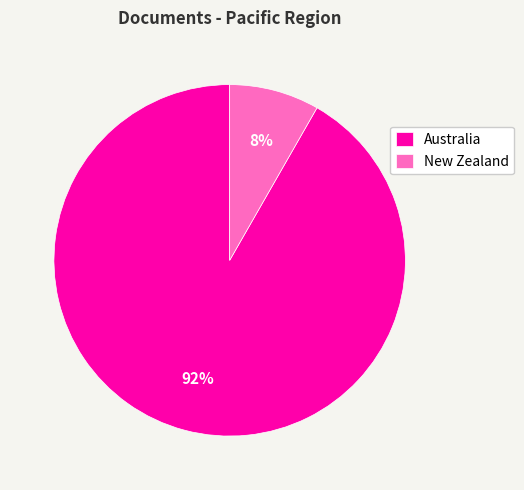

Do Australia and New Zealand together represent more than half of the pie?

Yes